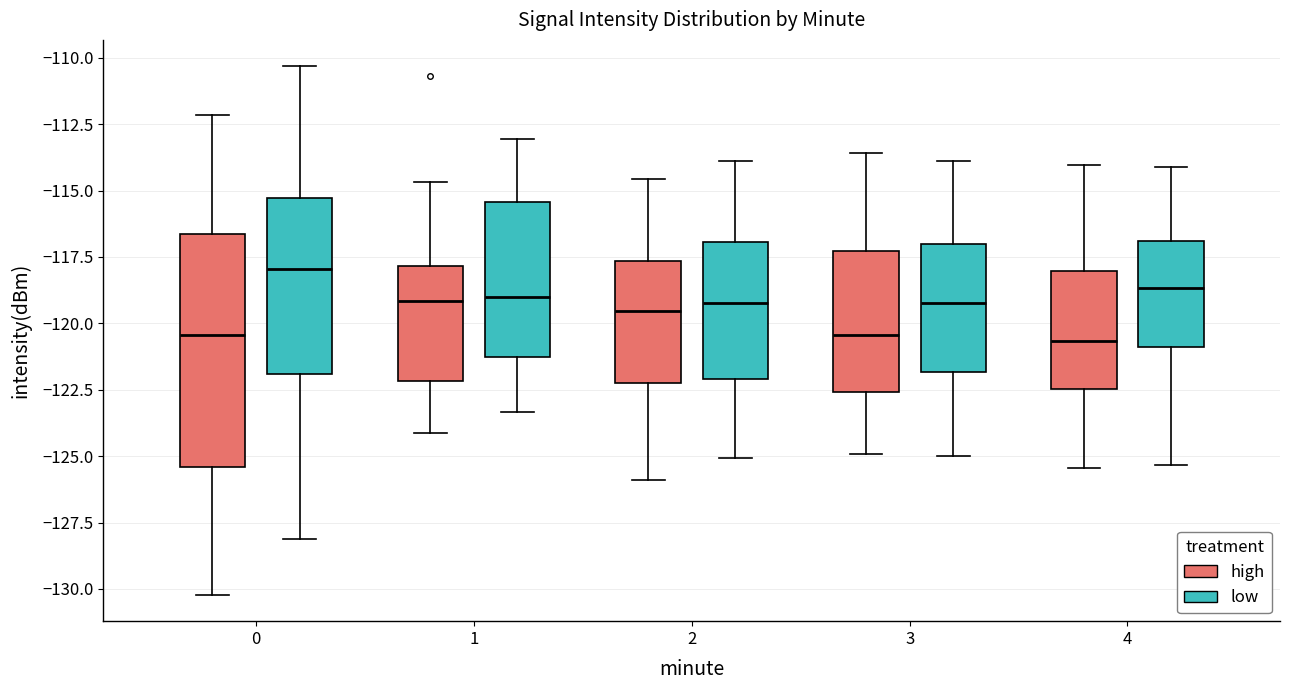

Reading left to right, read every box against the y-axis: the position of its median line, the range the box covers, and the ends of its whiskers. The values are not printed on the chart, so give them approximately, as read against the axis.

0 (high): median -120.5, box -125.5 to -116.5, whiskers -130.0 to -112.0
0 (low): median -118.0, box -122.0 to -115.5, whiskers -128.0 to -110.5
1 (high): median -119.0, box -122.0 to -118.0, whiskers -124.0 to -114.5
1 (low): median -119.0, box -121.5 to -115.5, whiskers -123.5 to -113.0
2 (high): median -119.5, box -122.5 to -117.5, whiskers -126.0 to -114.5
2 (low): median -119.0, box -122.0 to -117.0, whiskers -125.0 to -114.0
3 (high): median -120.5, box -122.5 to -117.5, whiskers -125.0 to -113.5
3 (low): median -119.0, box -122.0 to -117.0, whiskers -125.0 to -114.0
4 (high): median -120.5, box -122.5 to -118.0, whiskers -125.5 to -114.0
4 (low): median -118.5, box -121.0 to -117.0, whiskers -125.5 to -114.0